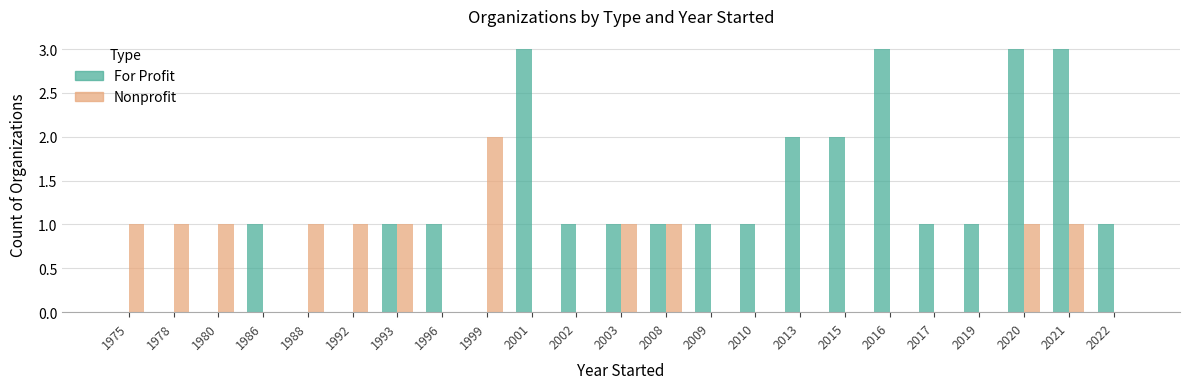

What is the maximum value for For Profit?

3